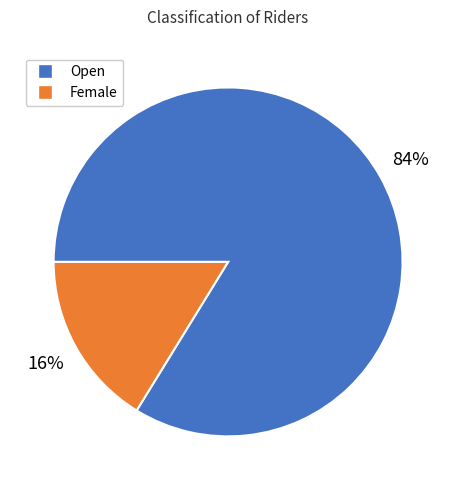

How many segments does this pie chart have?

2